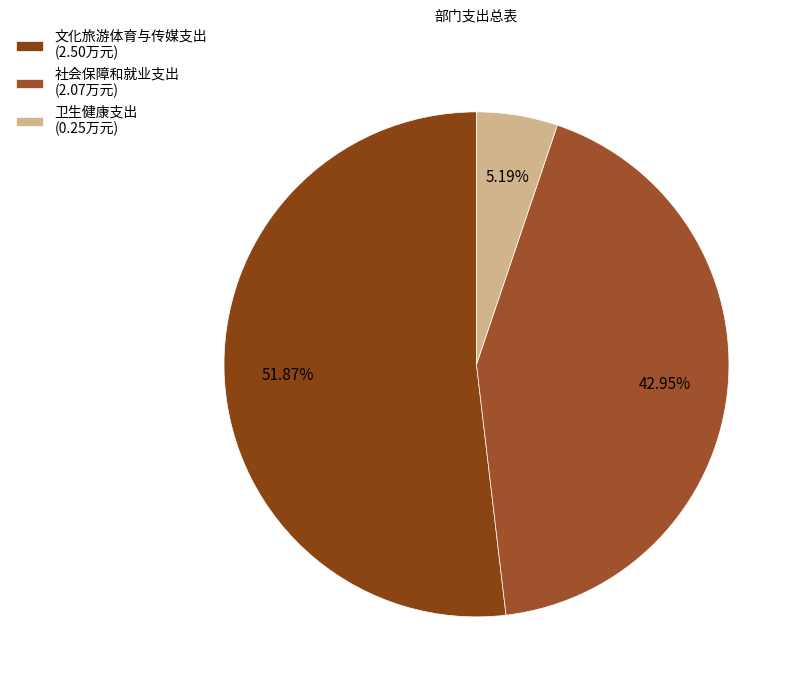

Count the number of slices in the pie.

3